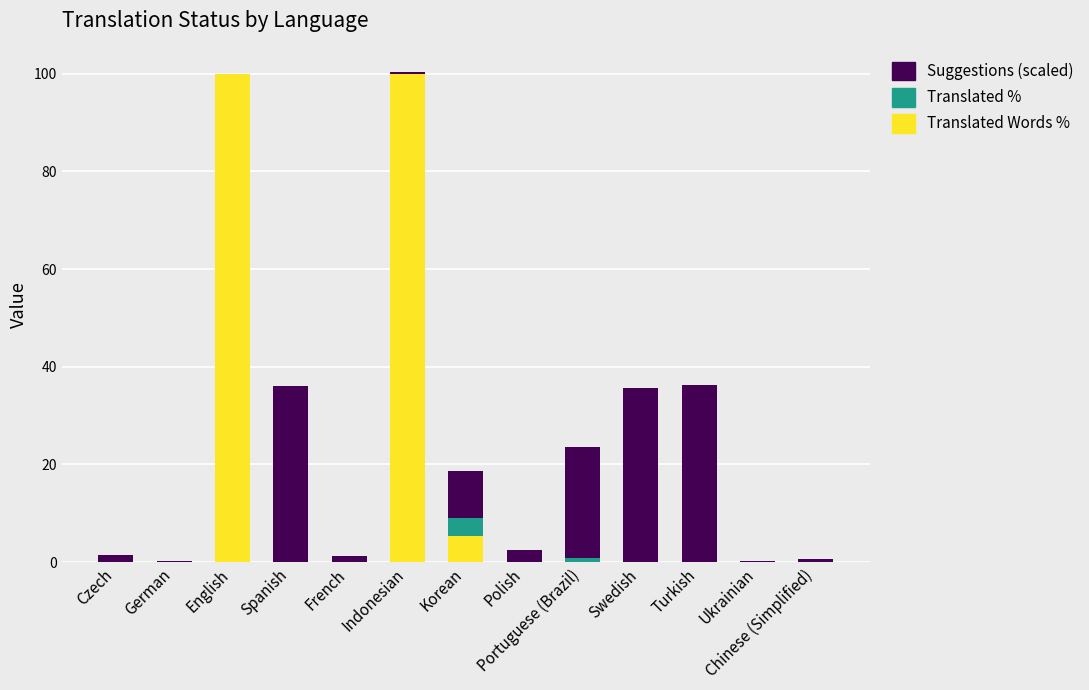

At which label is Translated Words % closest to 50?

Korean